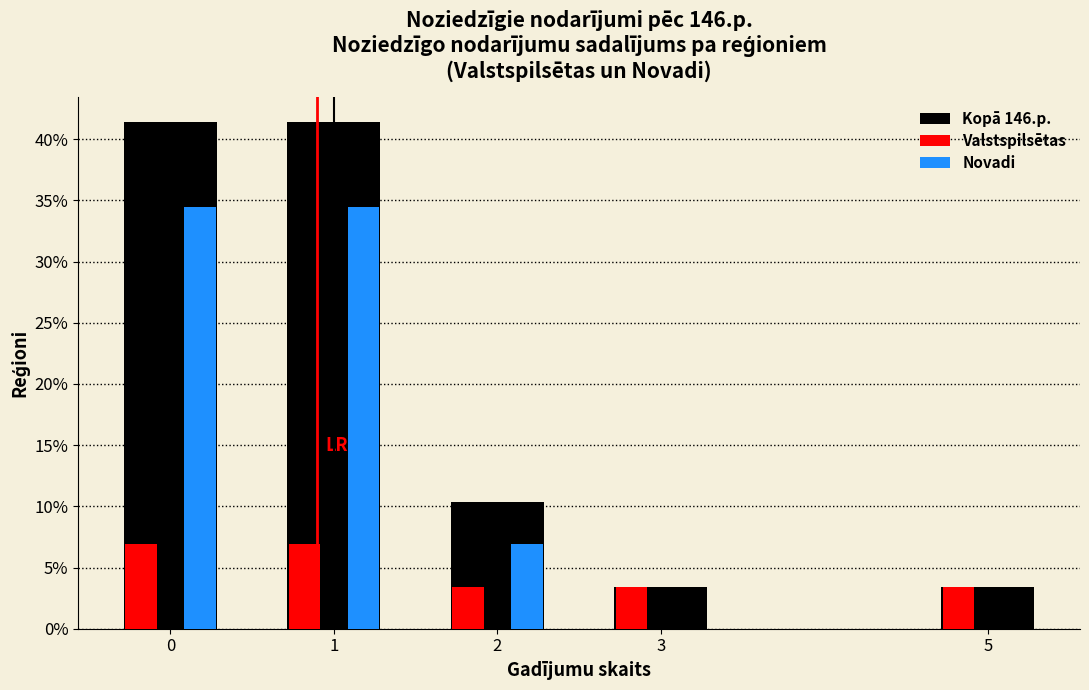

What are all the series names shown in the legend?

Kopā 146.p., Valstspilsētas, Novadi